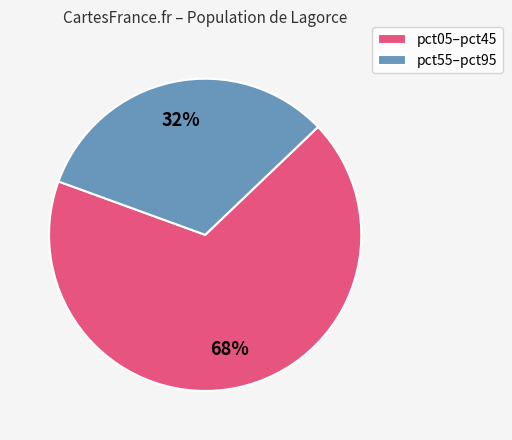

Approximately how many times larger is the value at pct55–pct95 compared to pct05–pct45?

0.5